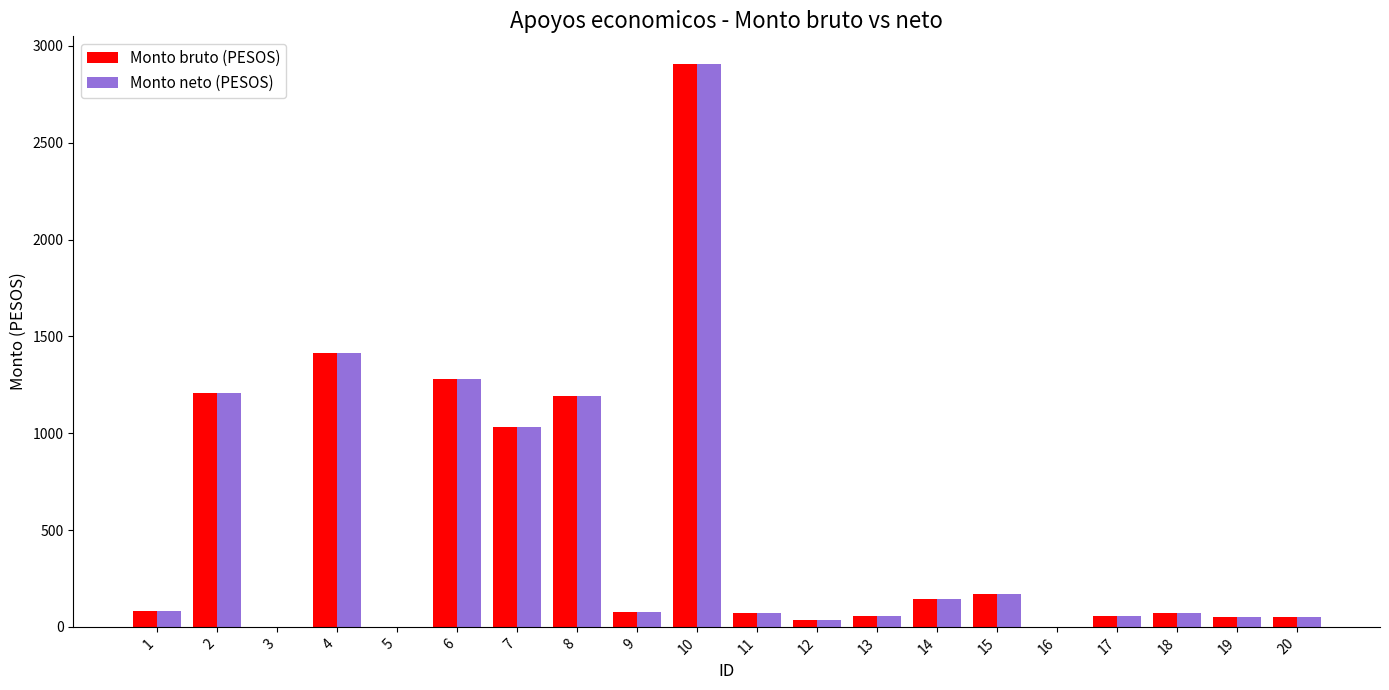

What is the total value across all series at 9?

150.5